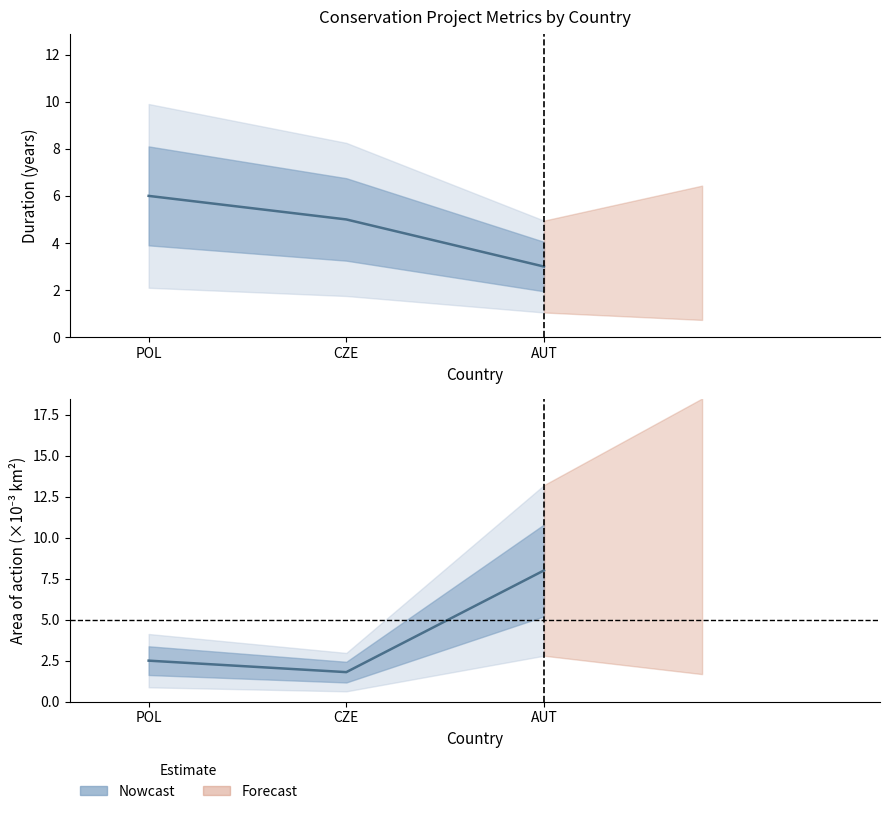

The value of Area of action (km2) at POL is 1.3. True or false?

False